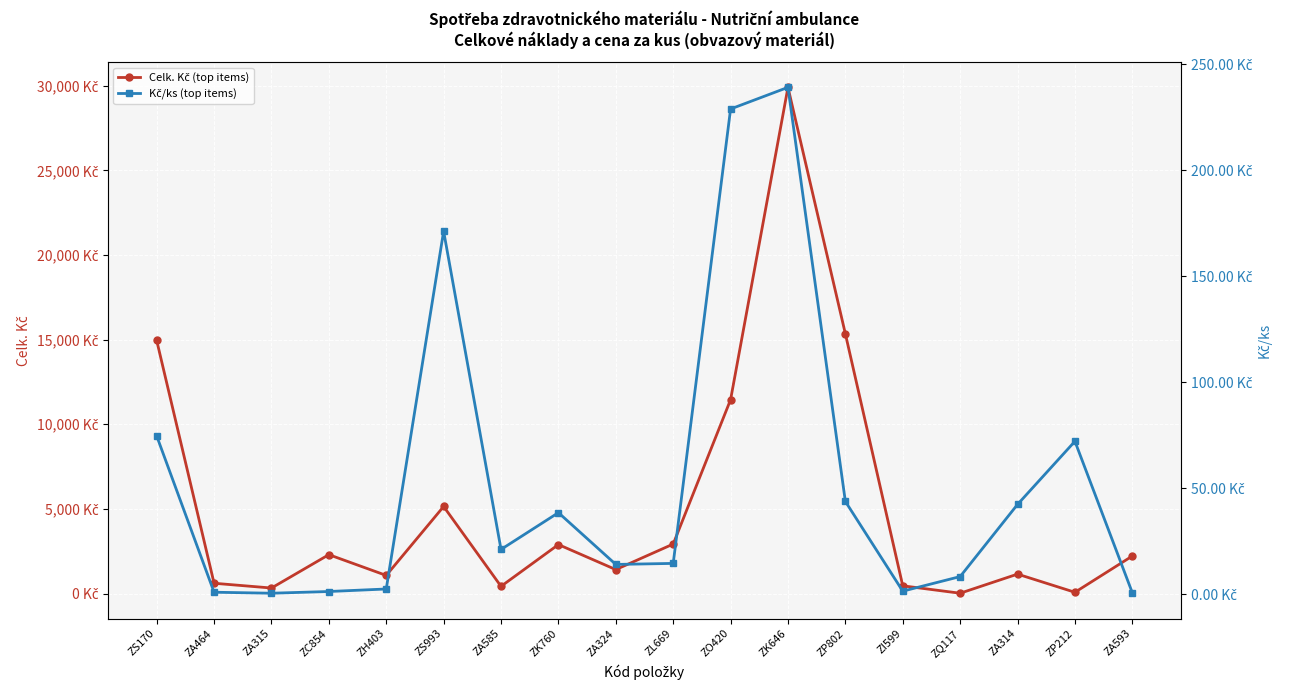

What is the total value across all series at ZH403?

1070.7